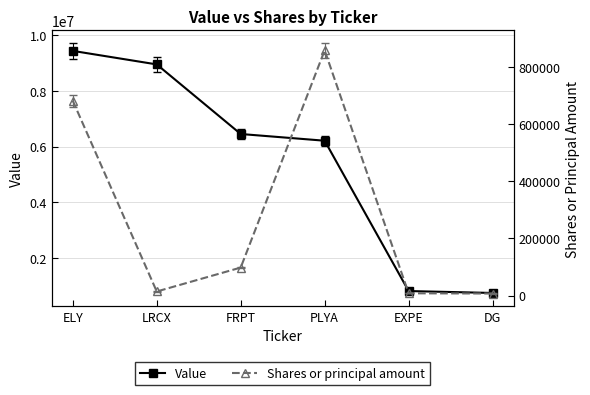

What is the average value of the Shares or principal amount series?

277716